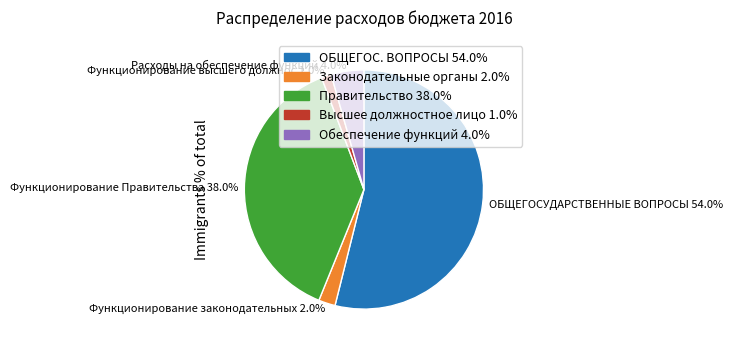

Rank the categories by value from lowest to highest.

Функционирование высшего должностного лица, Функционирование законодательных органов, Расходы на обеспечение функций, Функционирование Правительства, ОБЩЕГОСУДАРСТВЕННЫЕ ВОПРОСЫ